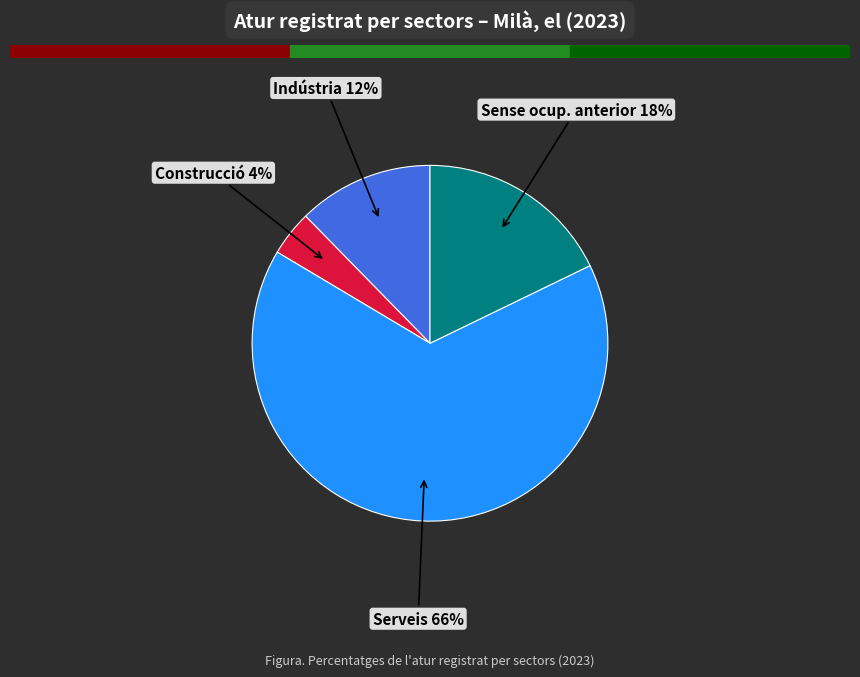

Which slice is the largest?

Serveis